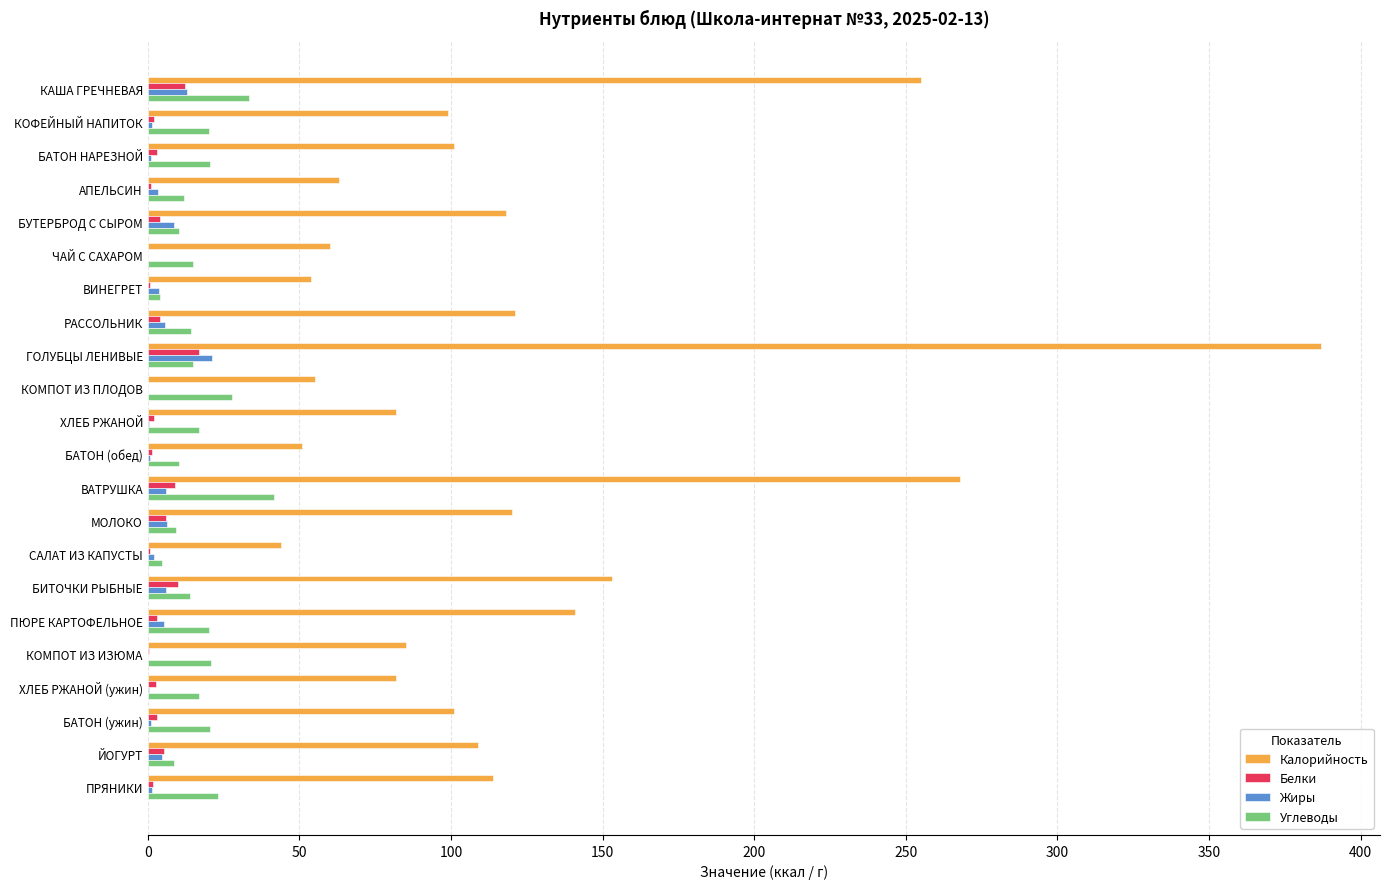

At which label is Калорийность closest to 215?

КАША ГРЕЧНЕВАЯ